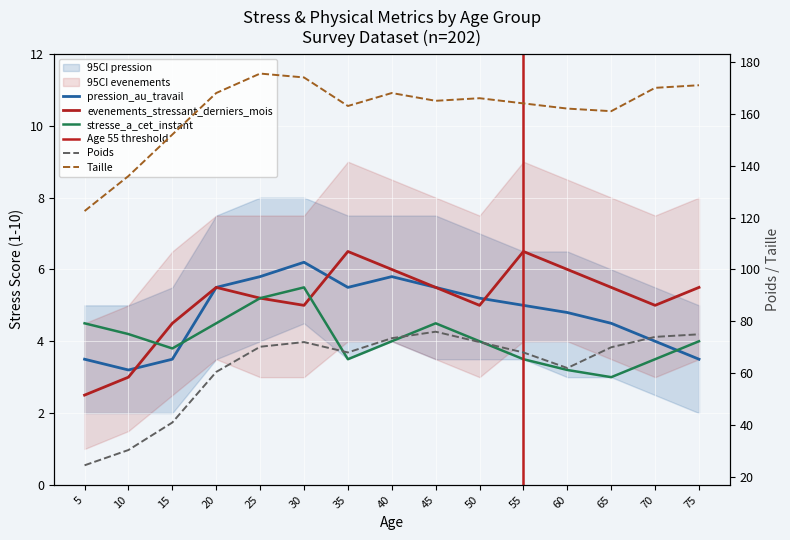

True or false: pression_au_travail has a value of 1.9 at 65.

False